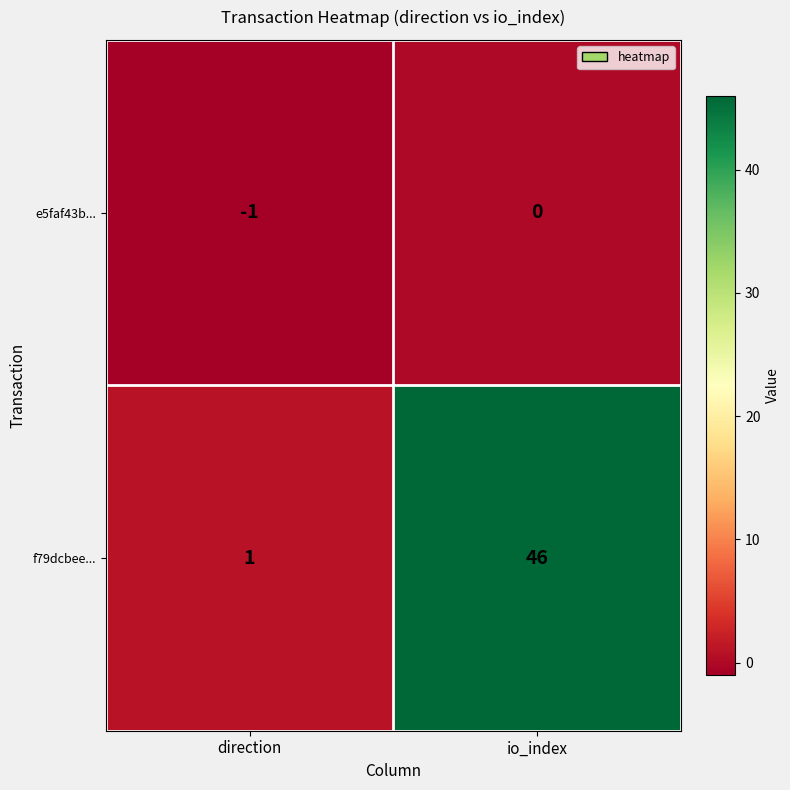

What is the average value of the f79dcbee... series?

24